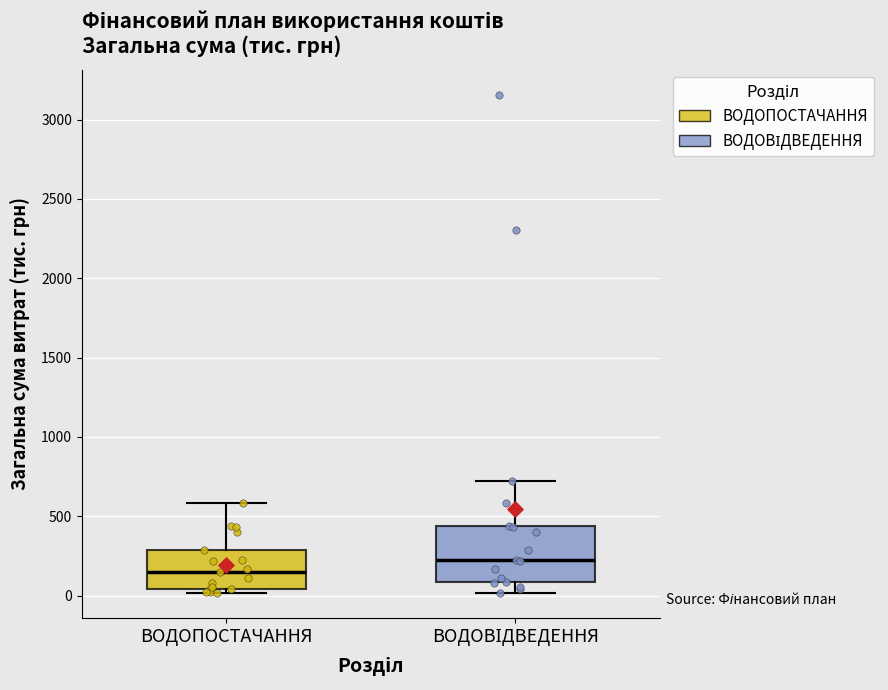

Comparing the boxes themselves (not the whiskers), which one is the tallest?

ВОДОВІДВЕДЕННЯ